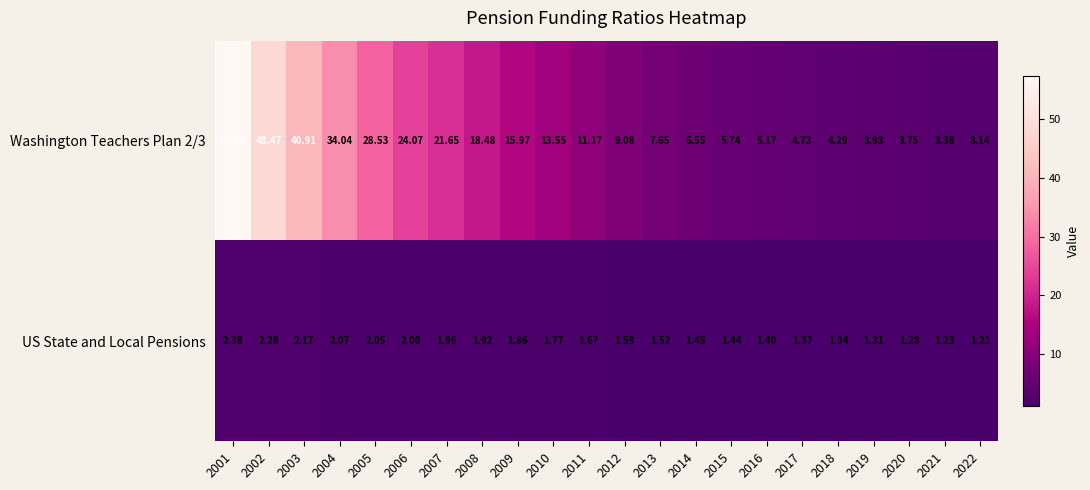

Reading left to right, what are all the values shown in this chart?

Washington Teachers Plan 2/3: 2001=57.3	2002=48.5	2003=40.9	2004=34.0	2005=28.5	2006=24.1	2007=21.6	2008=18.5	2009=16.0	2010=13.6	2011=11.2	2012=9.1	2013=7.7	2014=6.5	2015=5.7	2016=5.2	2017=4.7	2018=4.3	2019=3.9	2020=3.8	2021=3.4	2022=3.1
US State and Local Pensions: 2001=2.4	2002=2.3	2003=2.2	2004=2.1	2005=2.0	2006=2.0	2007=2.0	2008=1.9	2009=1.9	2010=1.8	2011=1.7	2012=1.6	2013=1.5	2014=1.4	2015=1.4	2016=1.4	2017=1.4	2018=1.3	2019=1.3	2020=1.3	2021=1.2	2022=1.2